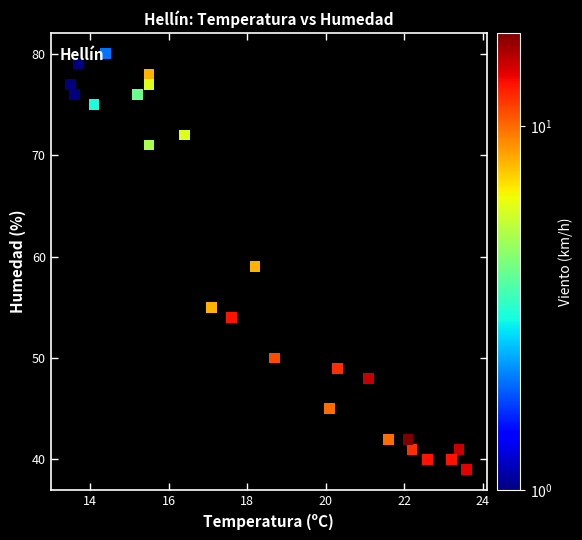

What is the range of Y values (max minus min)?

41